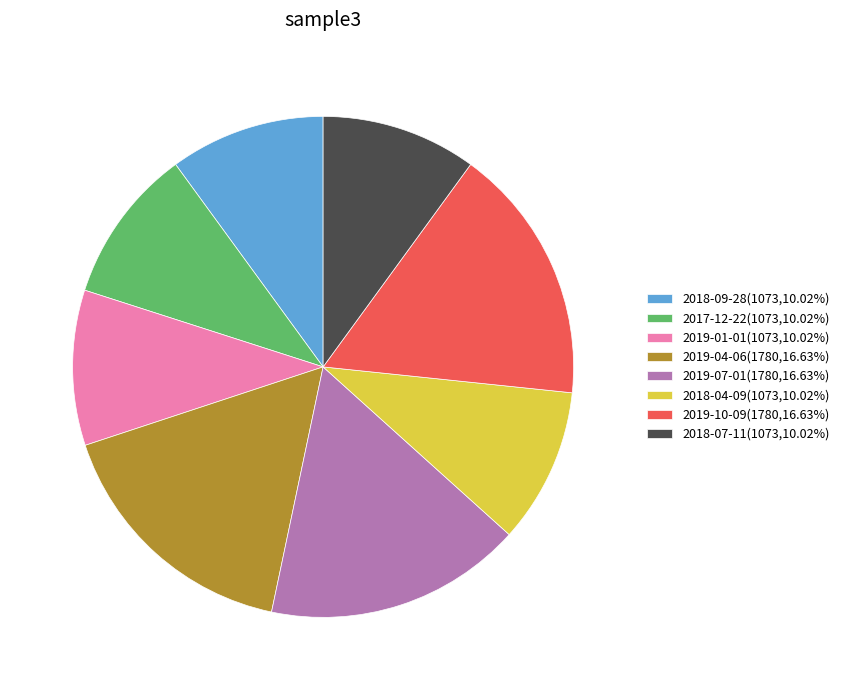

Approximately how many times larger is the value at 2018-07-11(1073,10.02%) compared to 2018-04-09(1073,10.02%)?

1.0